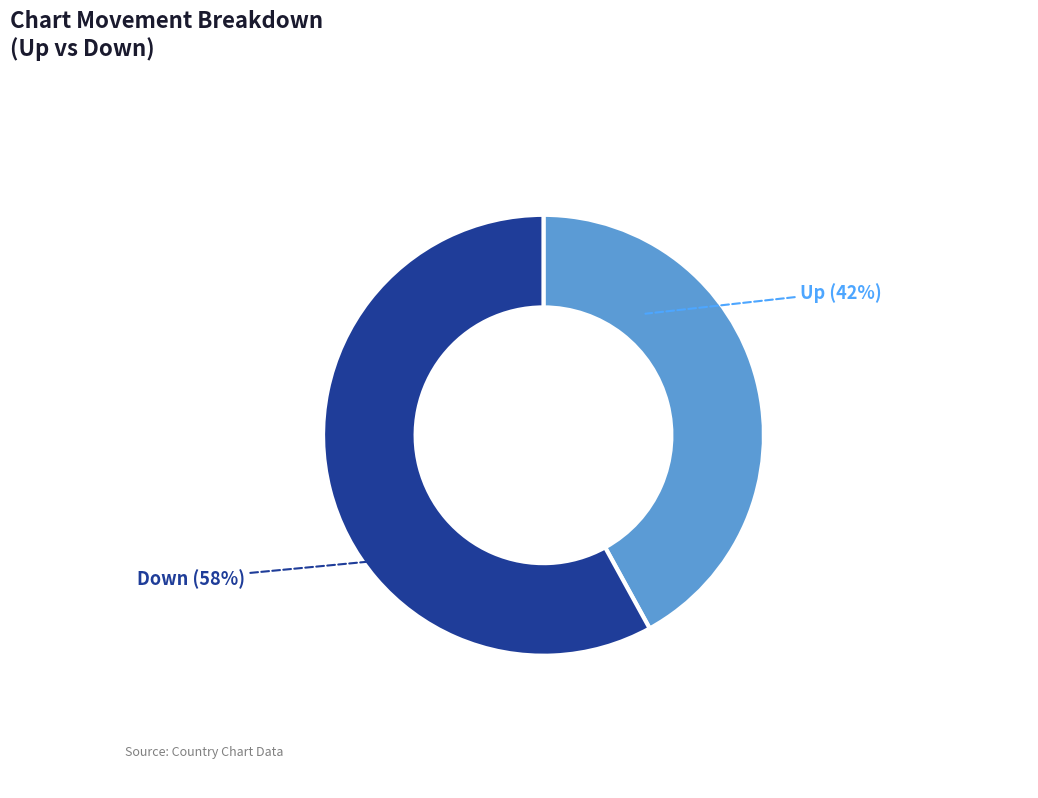

Does any single category account for the majority?

Yes